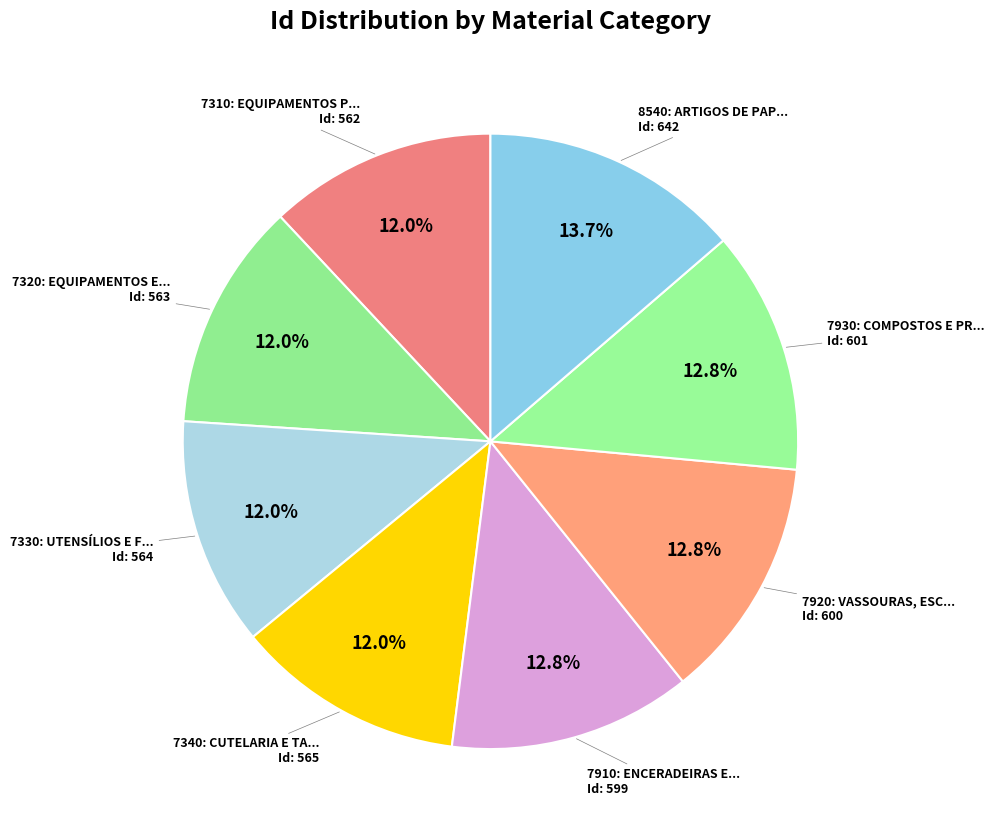

Rank the categories by value from highest to lowest.

8540: ARTIGOS DE PAPEL PARA HIGIENE, 7930: COMPOSTOS E PREPARADOS PARA LIMPEZA, 7920: VASSOURAS, ESCOVAS, RODOS, 7910: ENCERADEIRAS E ASPIRADORES DE PÓ, 7340: CUTELARIA E TALHERES, 7330: UTENSÍLIOS E FERRAMENTAS MANUAIS, 7320: EQUIPAMENTOS E APARELHOS DE COZINHA, 7310: EQUIPAMENTOS PARA COZINHAR